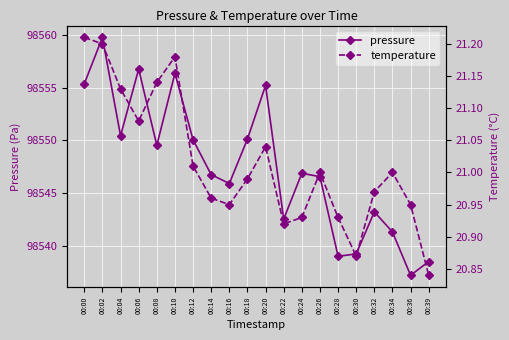

What is the sum of the temperature values at 00:06 and 00:14?

42.0